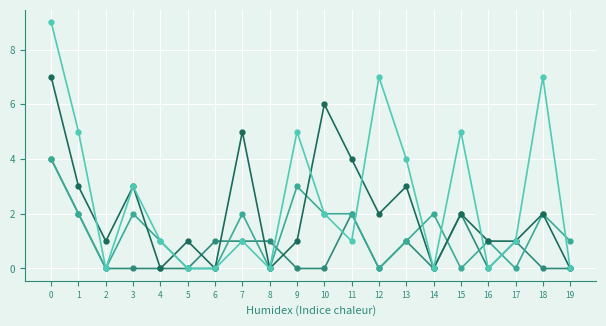

What is the spread (max minus min) of values at 15?

5